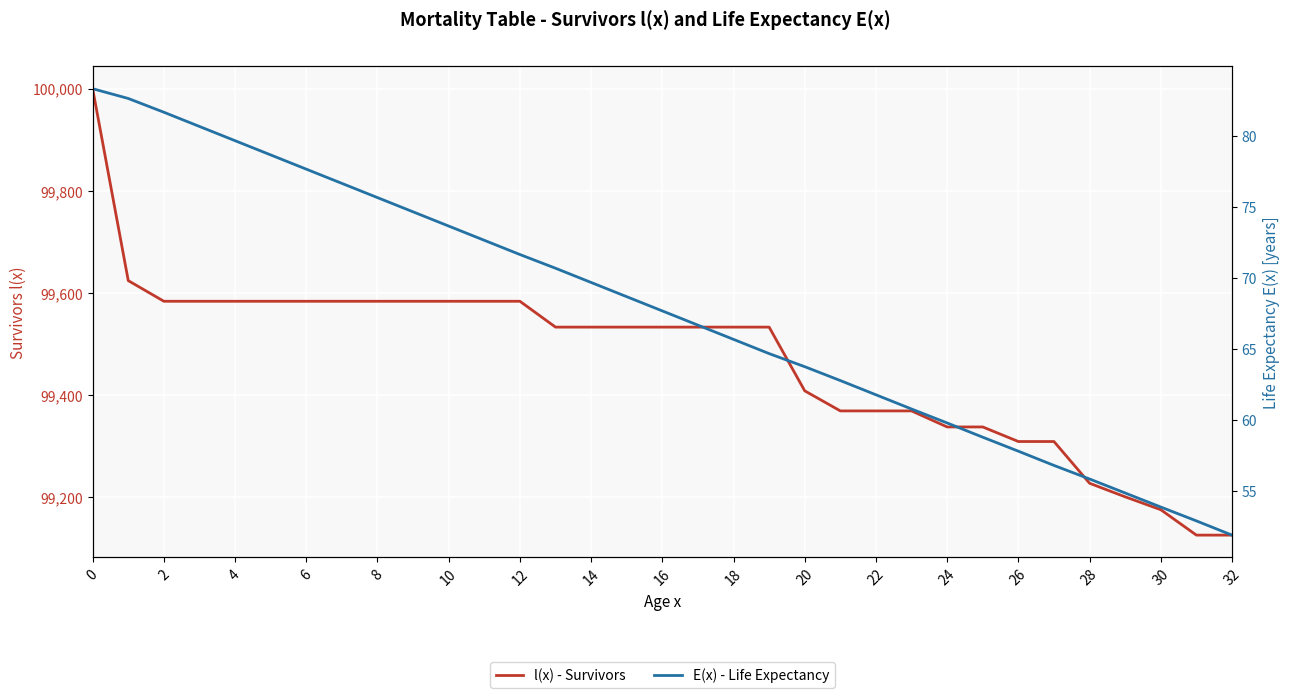

How many data points in l(x) - Survivors are less than 99533?

13